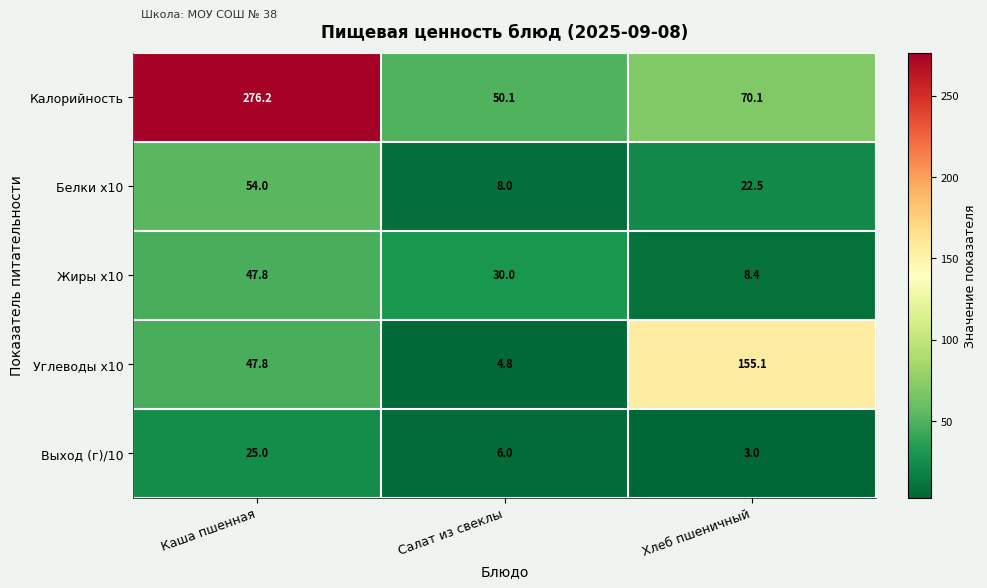

The Выход (г)/10 series shows 41.7 at Каша пшенная. True or false?

False